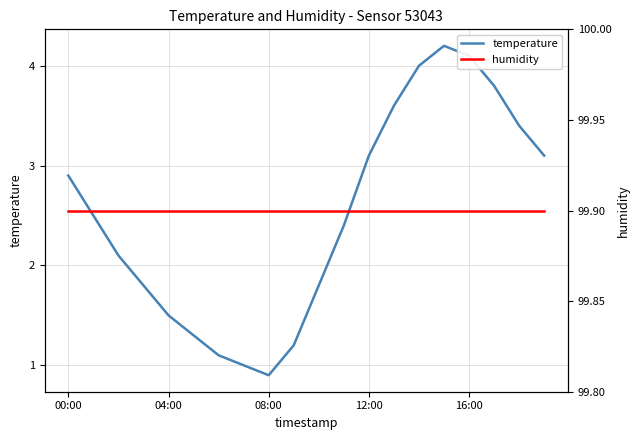

What is the label of the 7th point from the right?

13